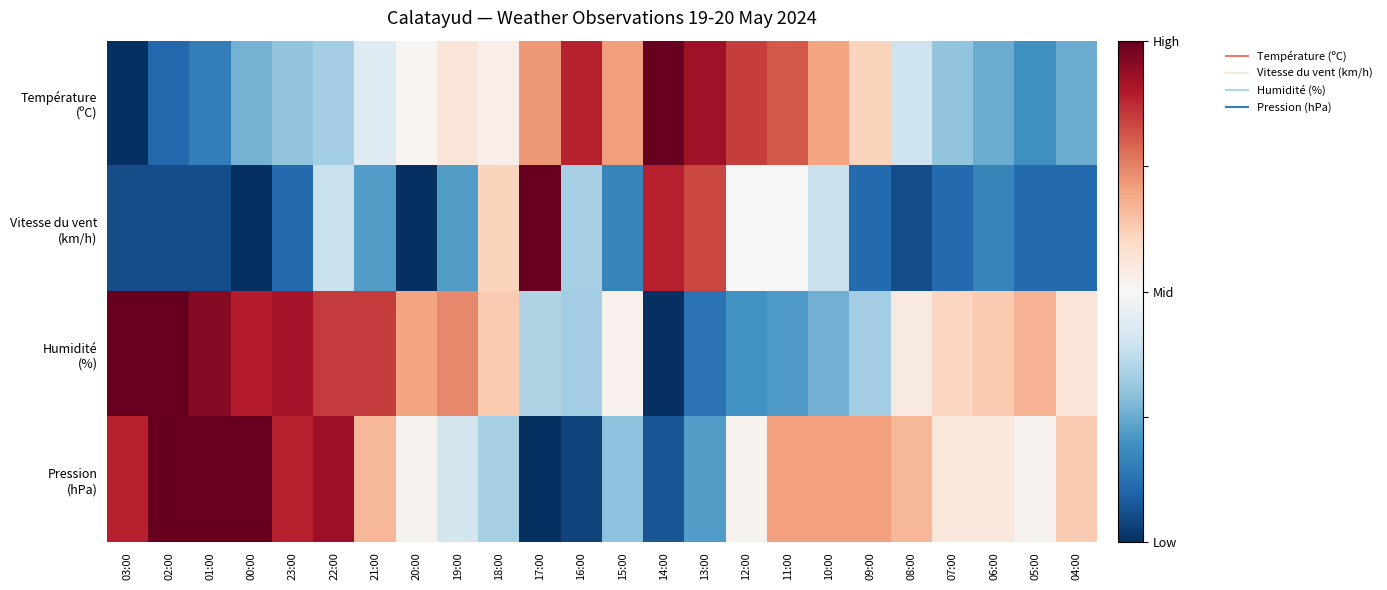

Rank the series by their maximum value, from lowest to highest.

Température (ºC), Vitesse du vent (km/h), Humidité (%), Pression (hPa)